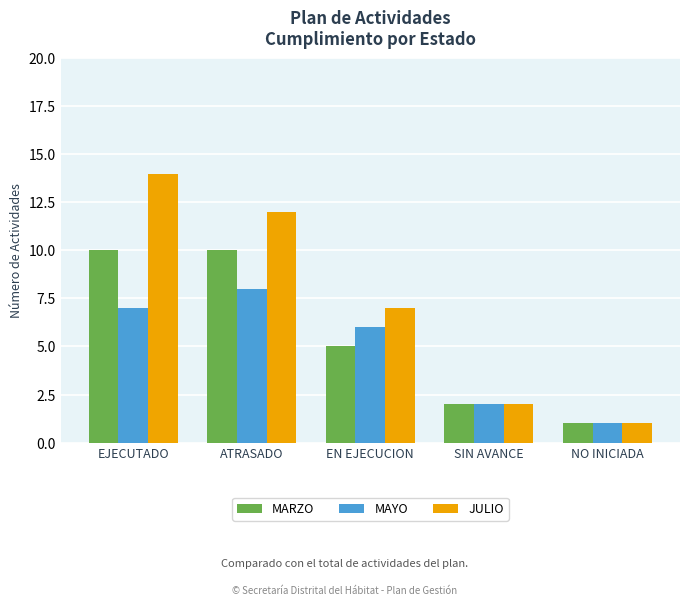

List the series in order of their overall mean, lowest first.

MAYO, MARZO, JULIO